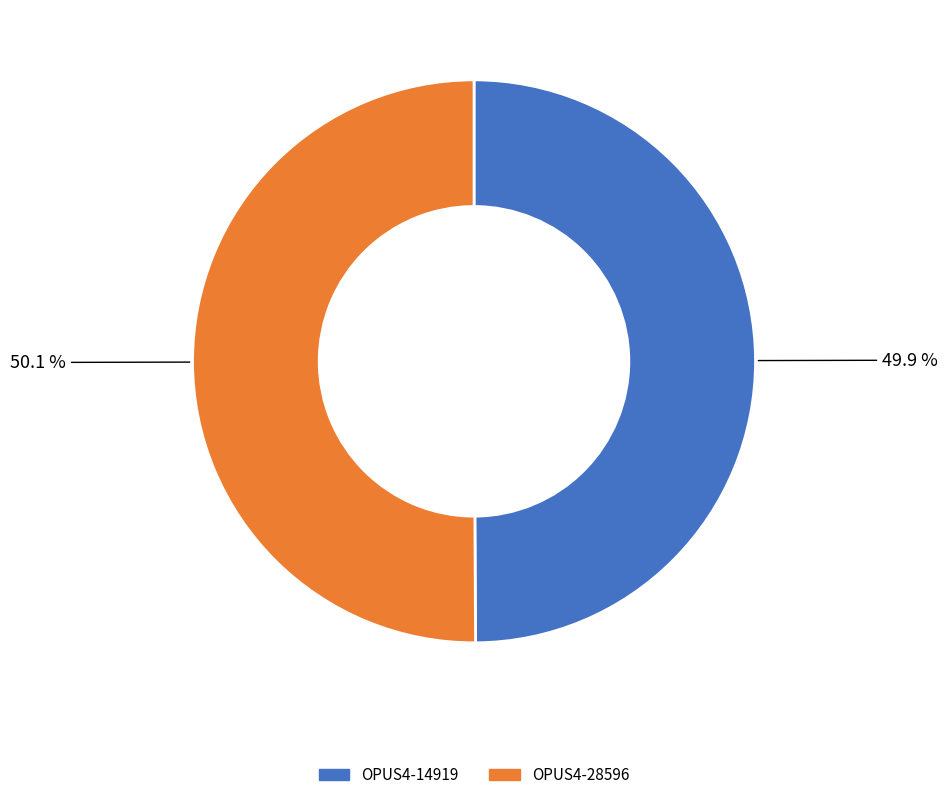

To the nearest percent, what percentage of the pie is OPUS4-28596?

50%